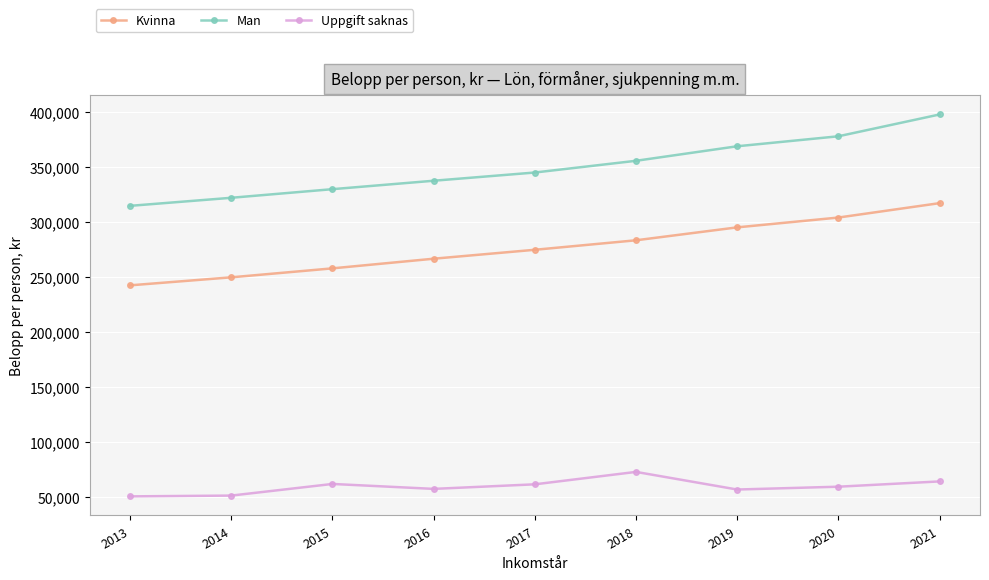

How many lines are shown in the chart?

3